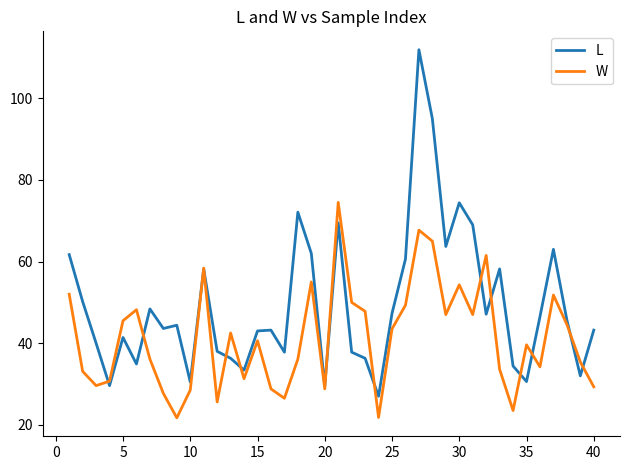

Which series has the widest spread of values?

L